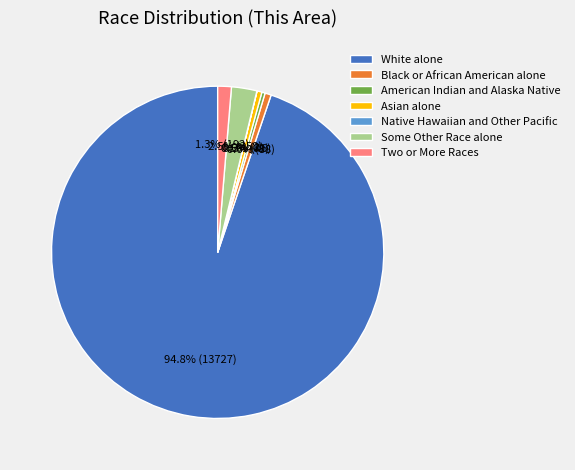

The Two or More Races slice represents 11% of the pie. True or false?

False